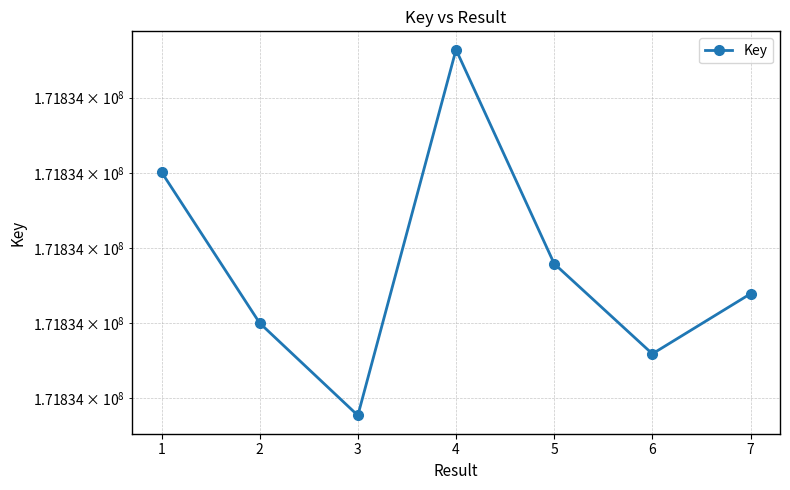

What is the approximate value at 2?

171833700